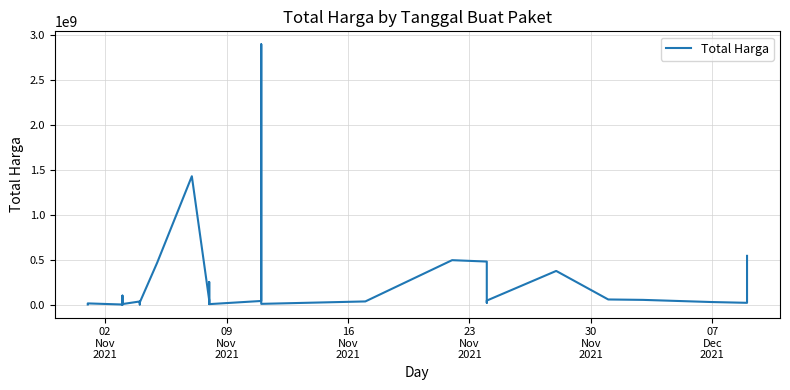

What is the difference between the maximum and minimum values?

2892044000